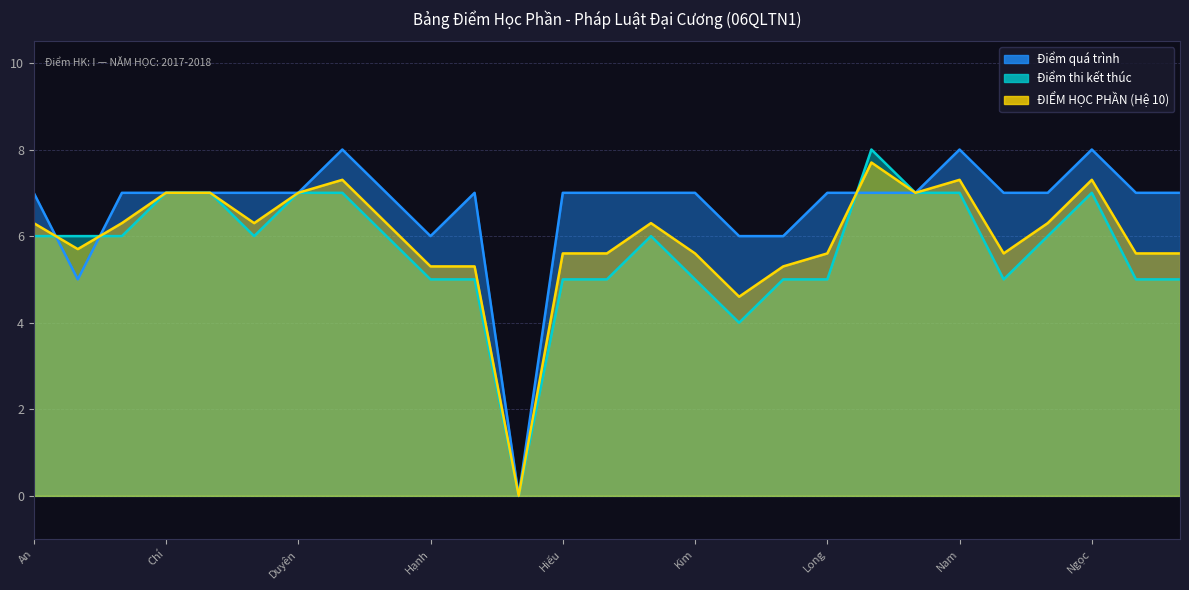

What is the value of the Điểm quá trình point at the 21st from the left?

7.0